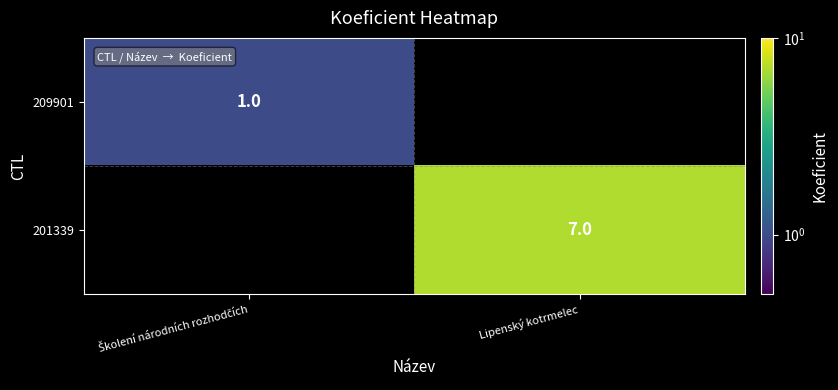

Is it true that 201339 equals 12 at Lipenský kotrmelec?

False